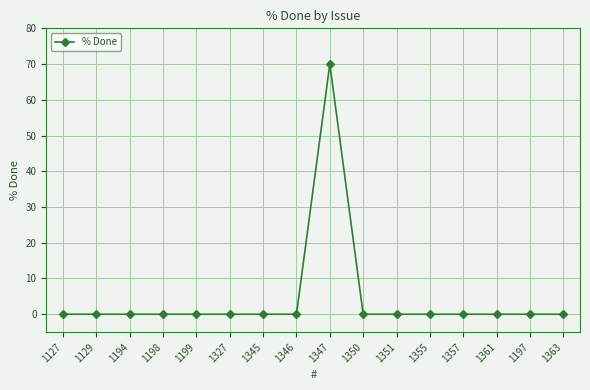

What is the average value?

4